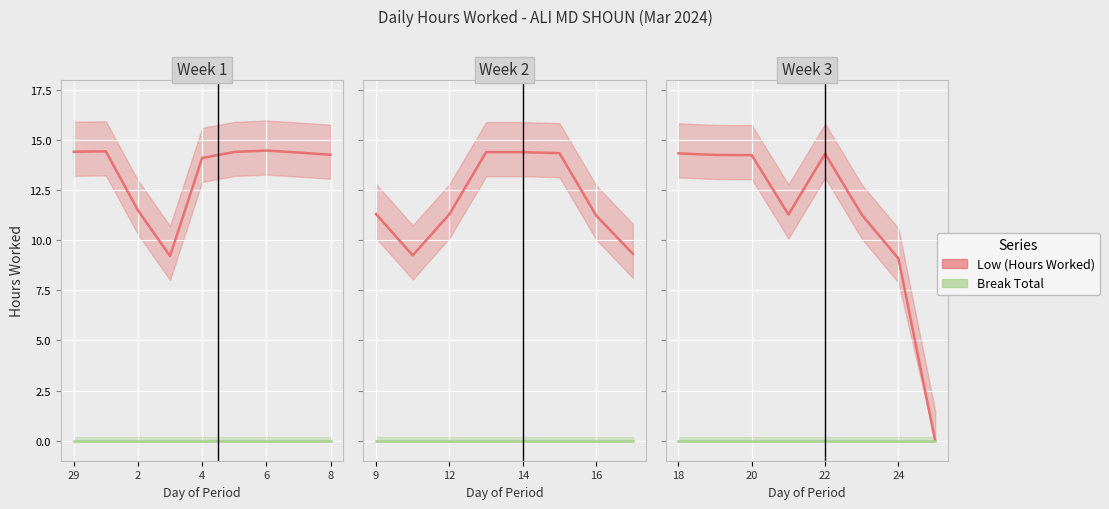

How many interior local peaks does the Low (Hours Worked) series have?

1